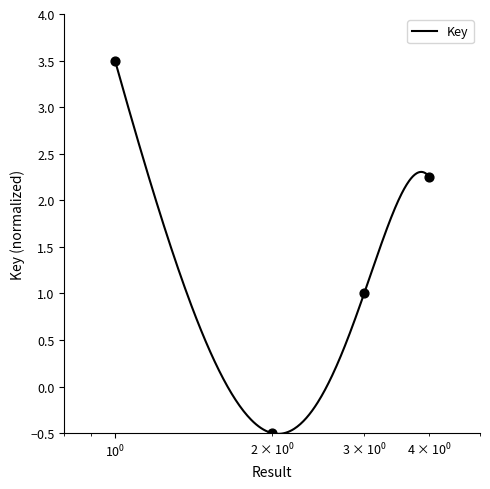

What is the change in value from 2 to 3?

+1.5